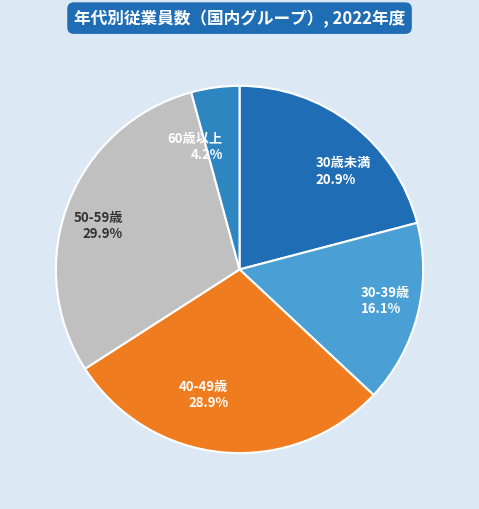

What is the total percentage of 30歳未満 20.9% and 30-39歳 16.1%?

37.0%